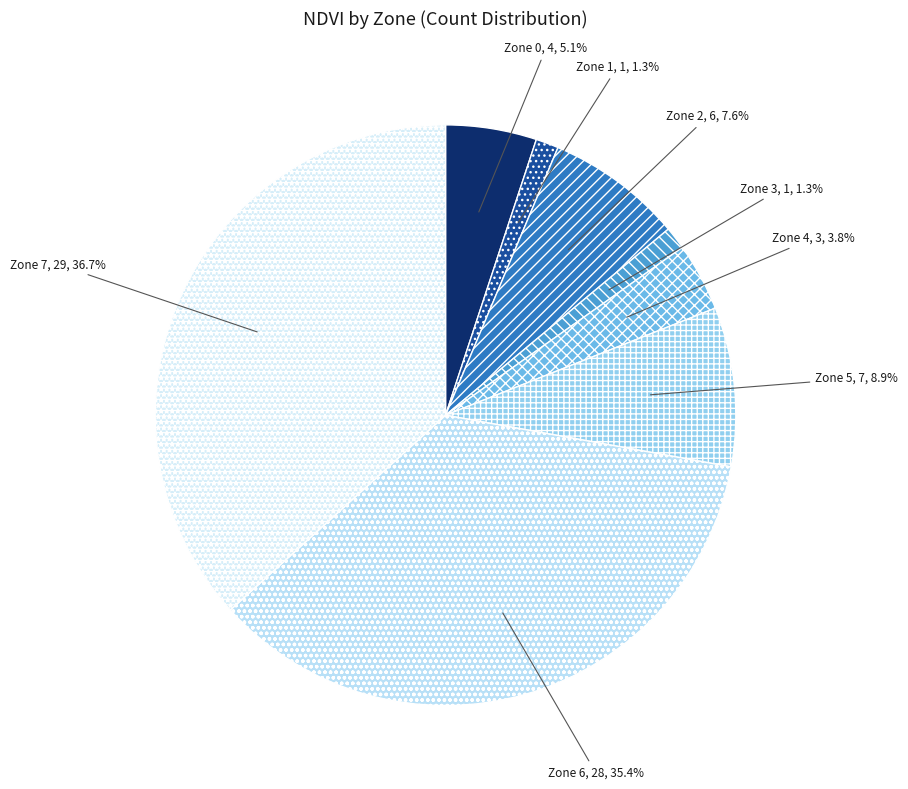

How many segments does this pie chart have?

8